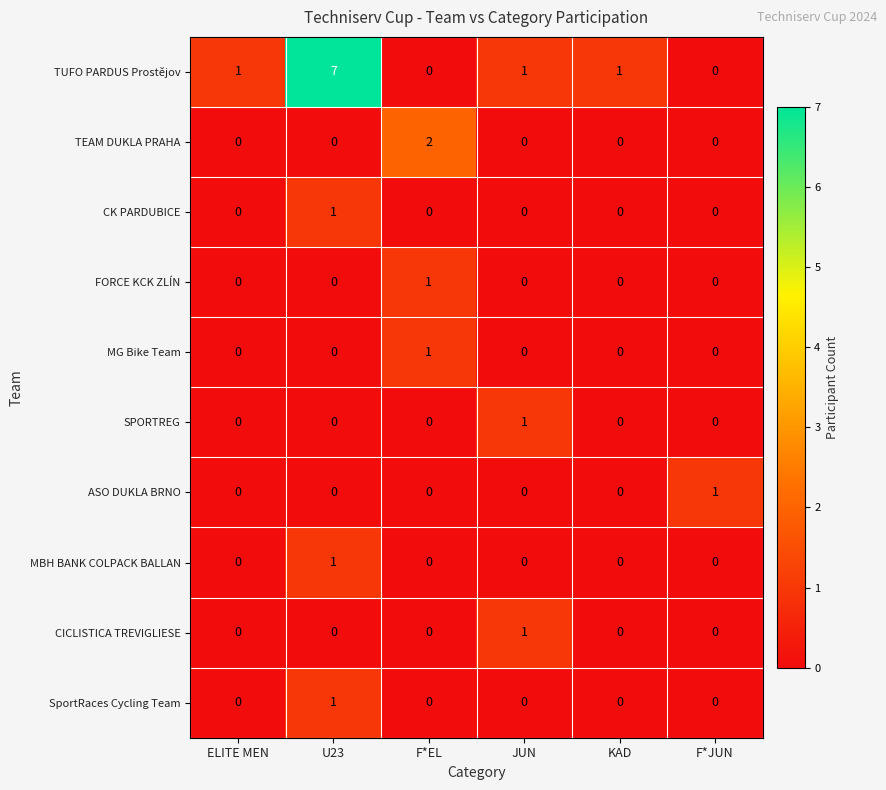

Is it true that FORCE KCK ZLÍN equals 0 at JUN?

True